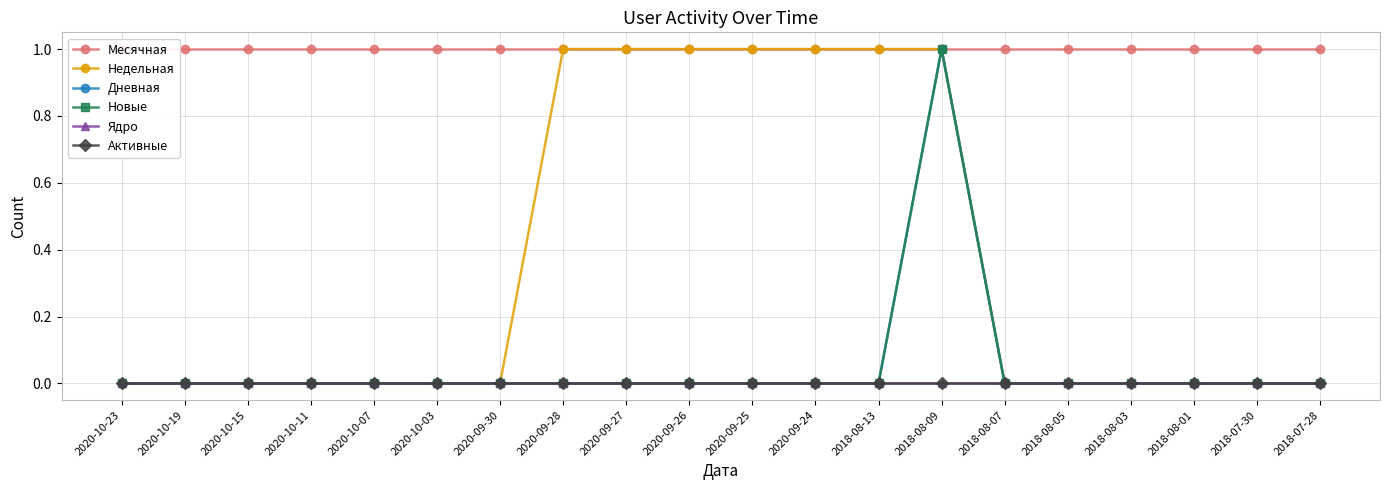

Between 2020-10-19 and 2018-08-01, which is larger?

2020-10-19